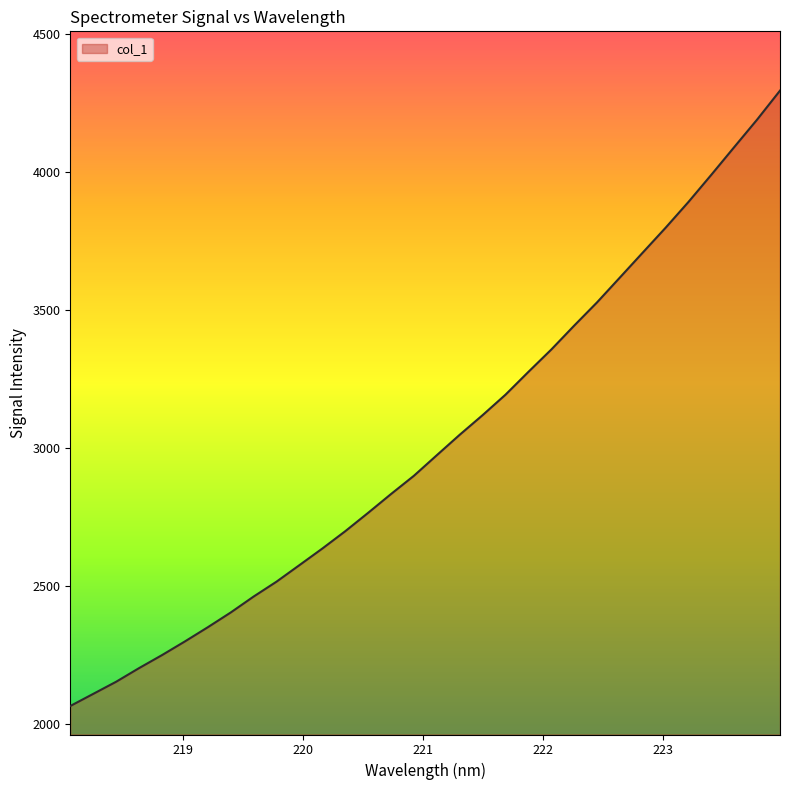

What is the smallest value displayed?

2064.9